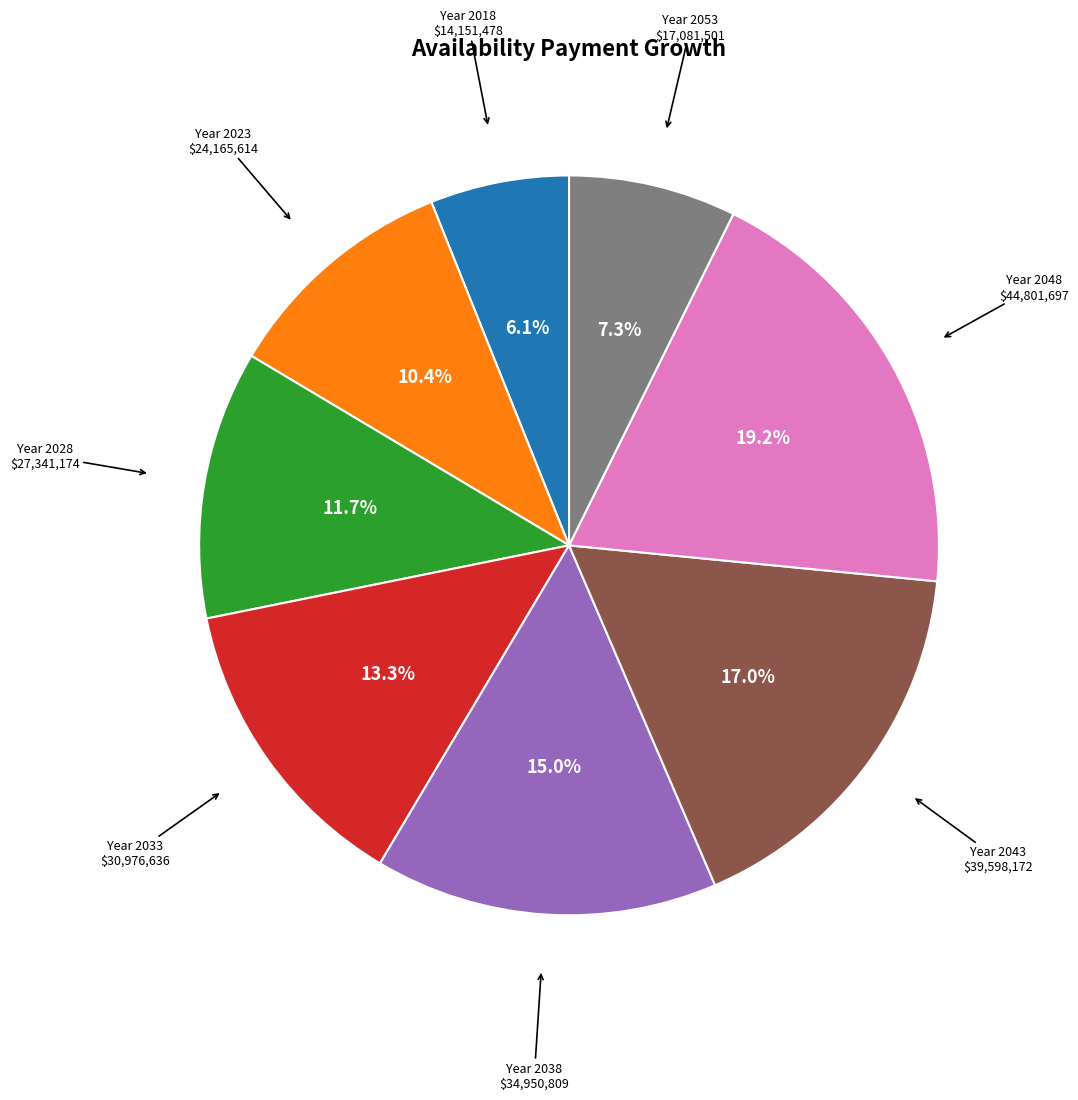

Is there a majority slice in this chart?

No